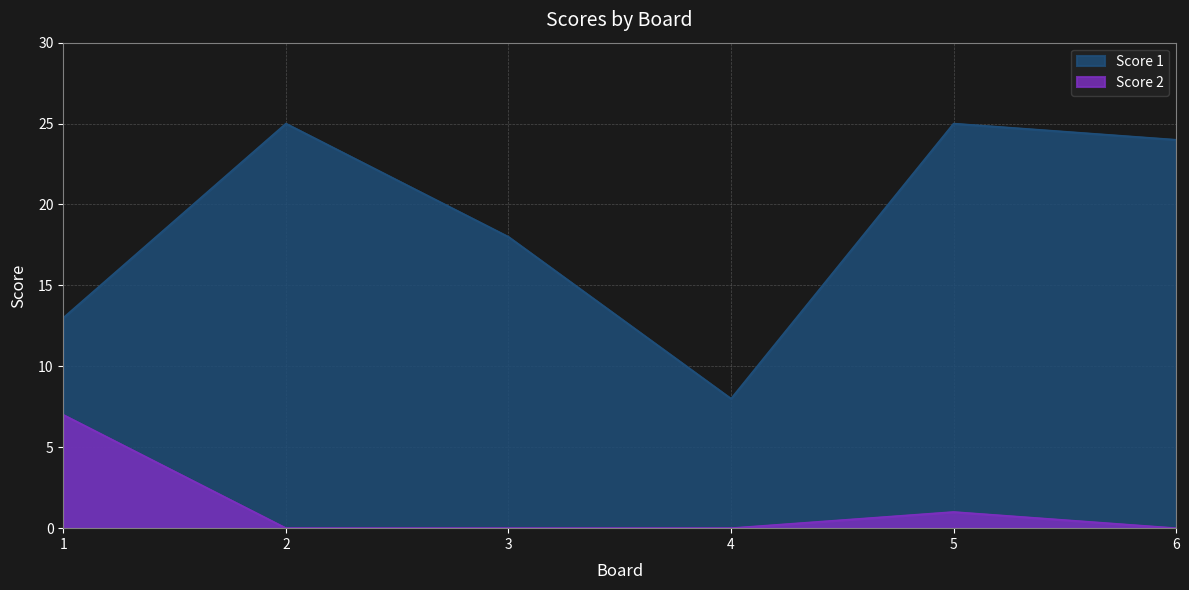

What is the value of the Score 1 point at the 6th from the left?

24